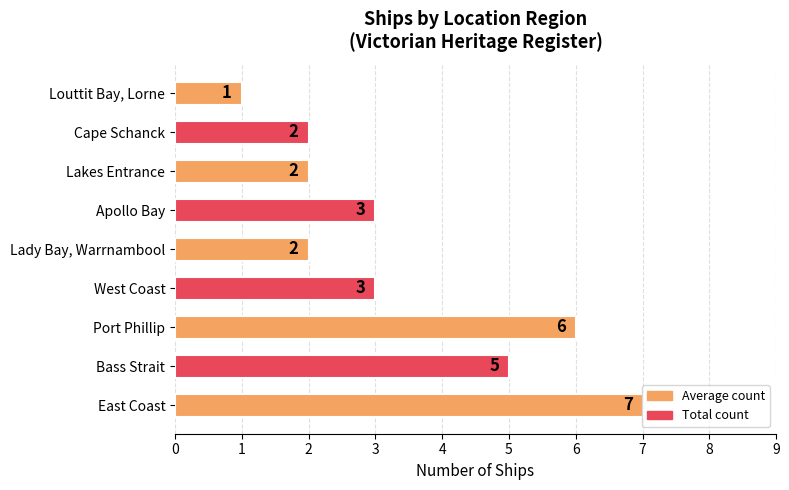

True or false: the data shows 1 at Apollo Bay.

False